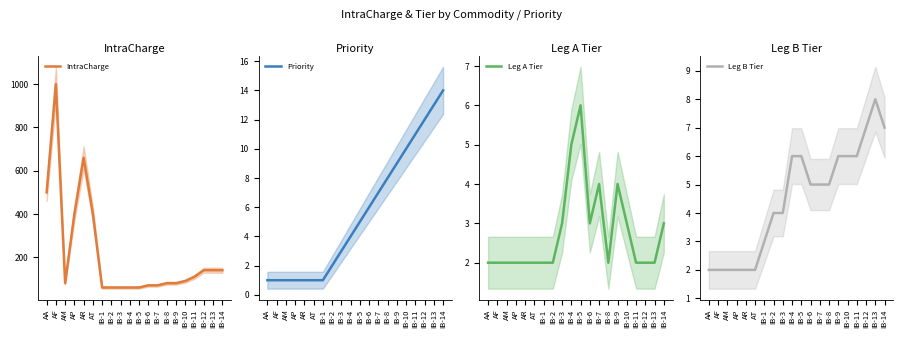

True or false: IntraCharge and Priority intersect in this chart.

False